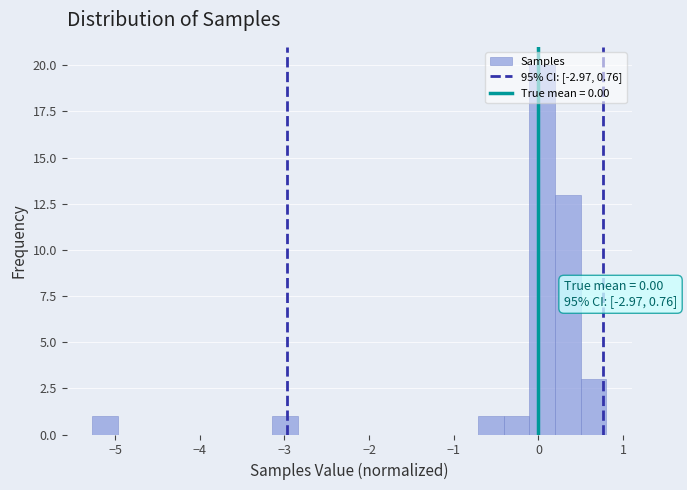

Around what value on the x-axis is the tallest bar? Give the approximate position of its centre, as read against the axis.

0.0